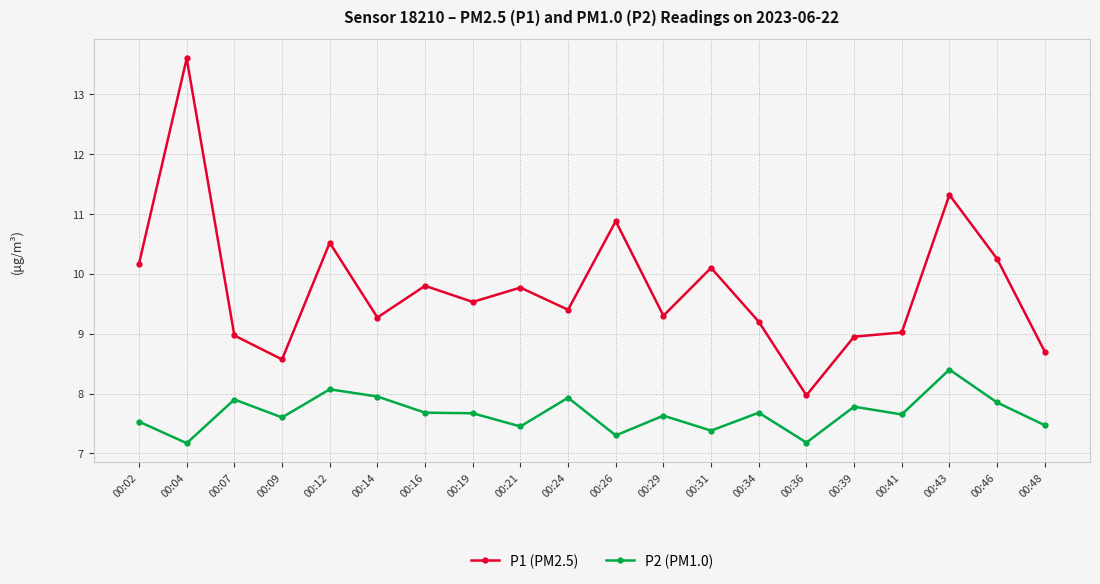

The value of P2 (PM1.0) at 00:41 is 7.7. True or false?

True